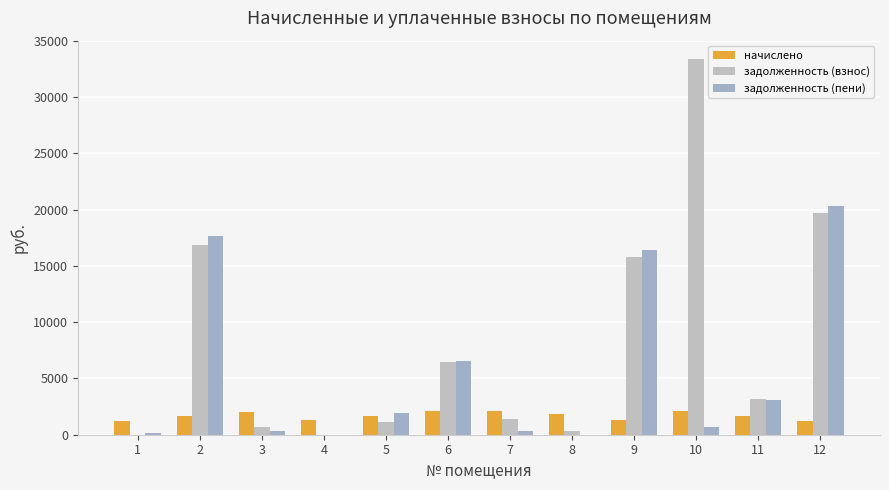

How many series are shown in this chart?

3